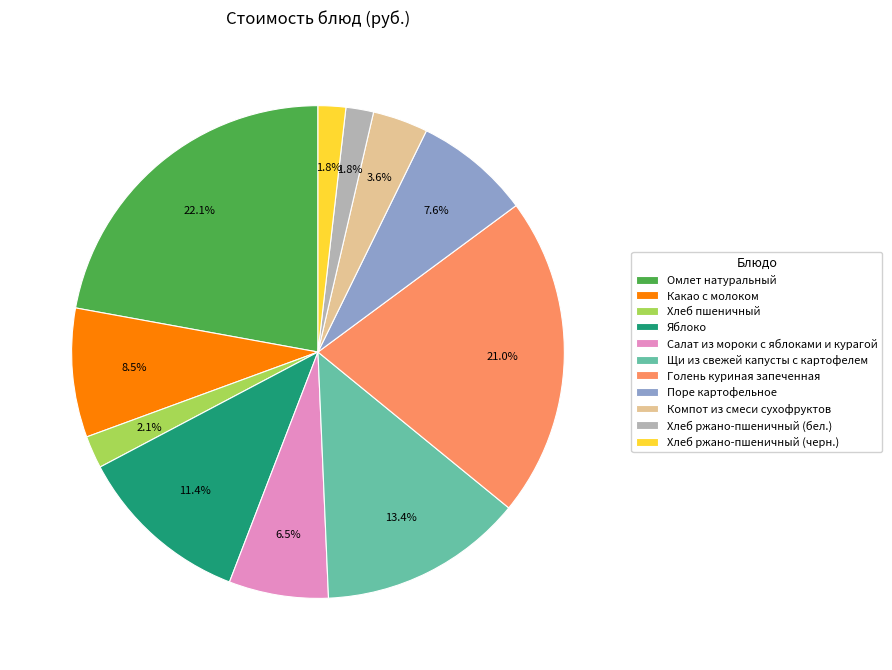

Which slice is the largest?

Омлет натуральный